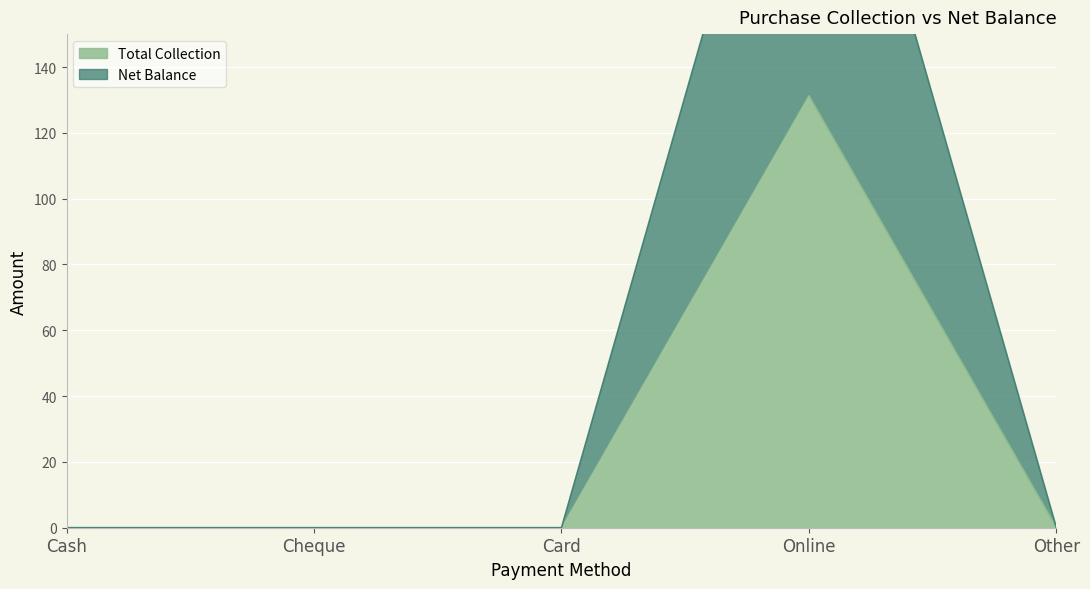

What is the label of the 4th point from the right?

Cheque